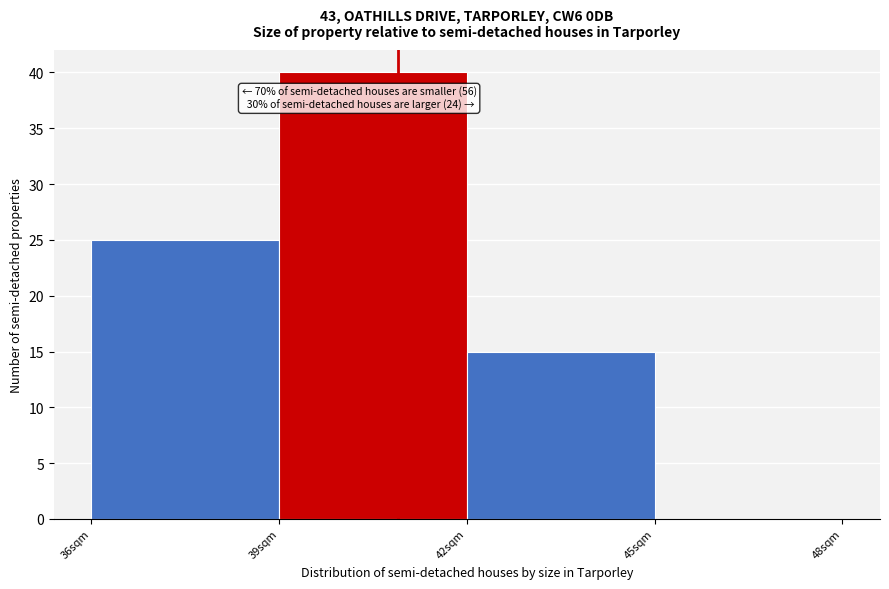

Over which range of the x-axis is the bar tallest?

39 to 42